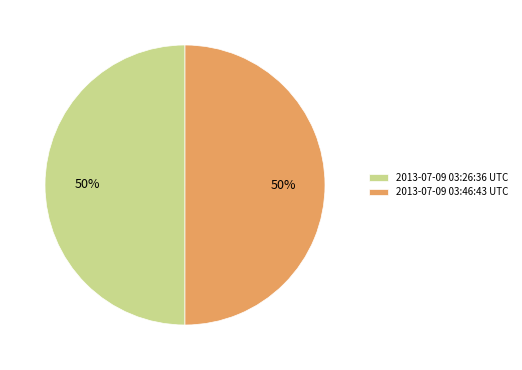

Count the number of slices in the pie.

2